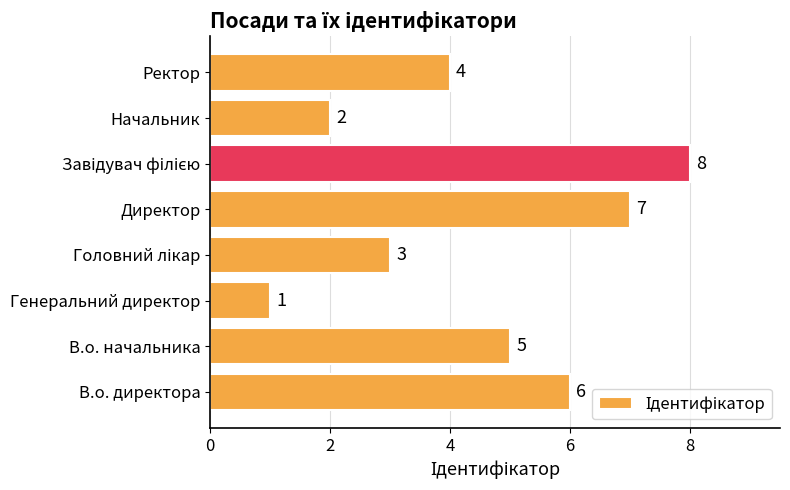

Between Директор and В.о. директора, which is larger?

Директор